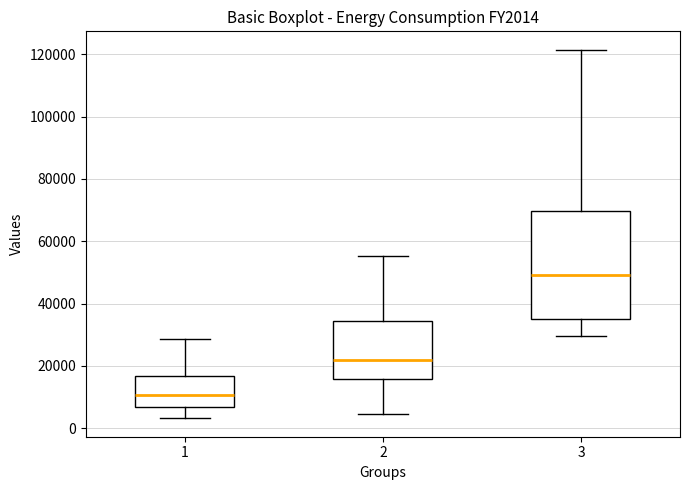

Which box is the tallest, from its lower edge to its upper edge?

3